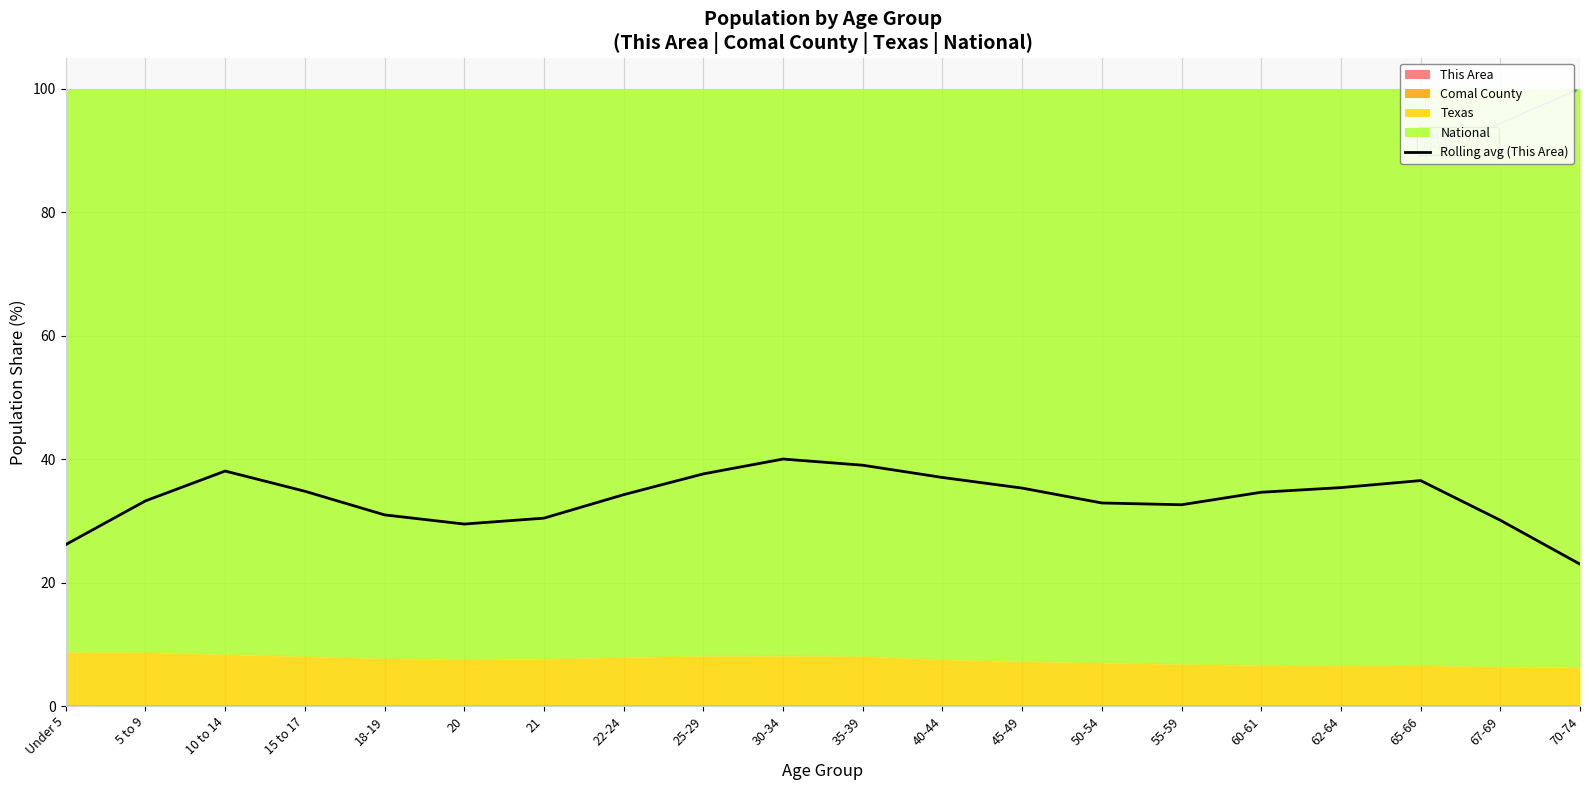

At which label is the value closest to 31?

18-19